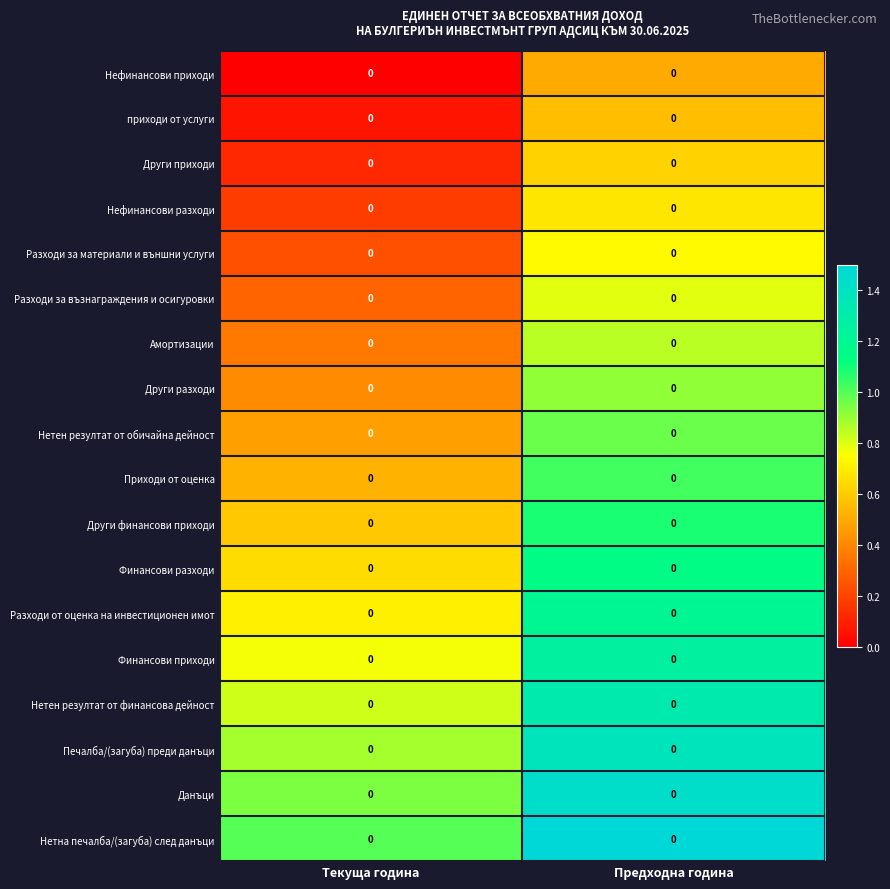

At which category is the sum across all series the highest?

Предходна година